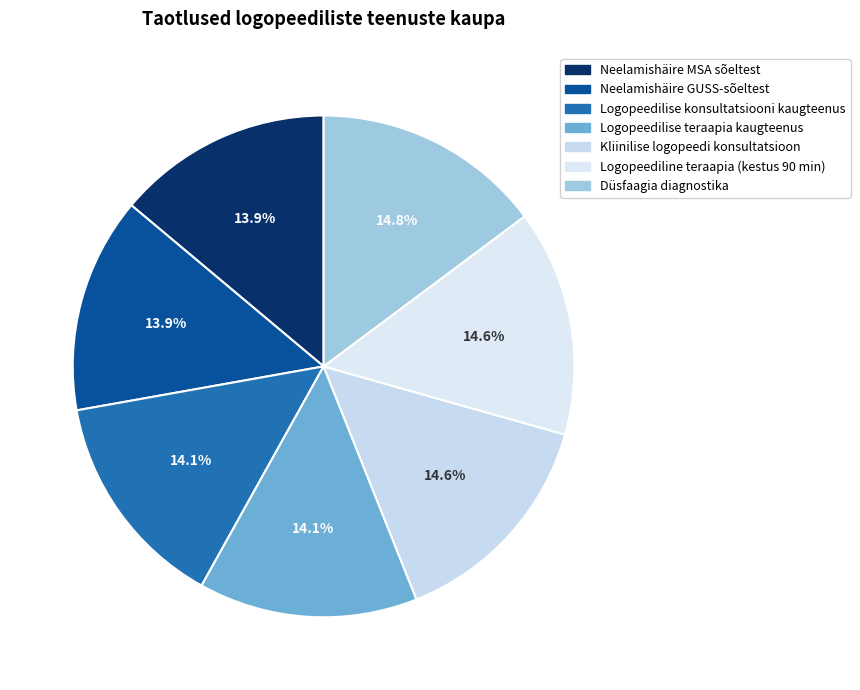

Is there any slice that represents more than half of the pie?

No